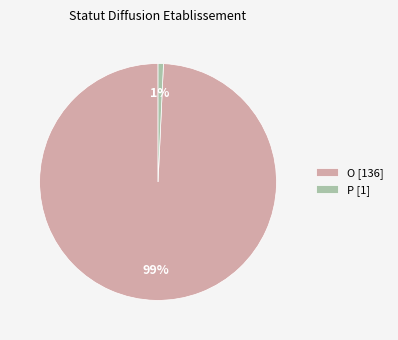

What percentage is the O slice, to the nearest percent?

99%